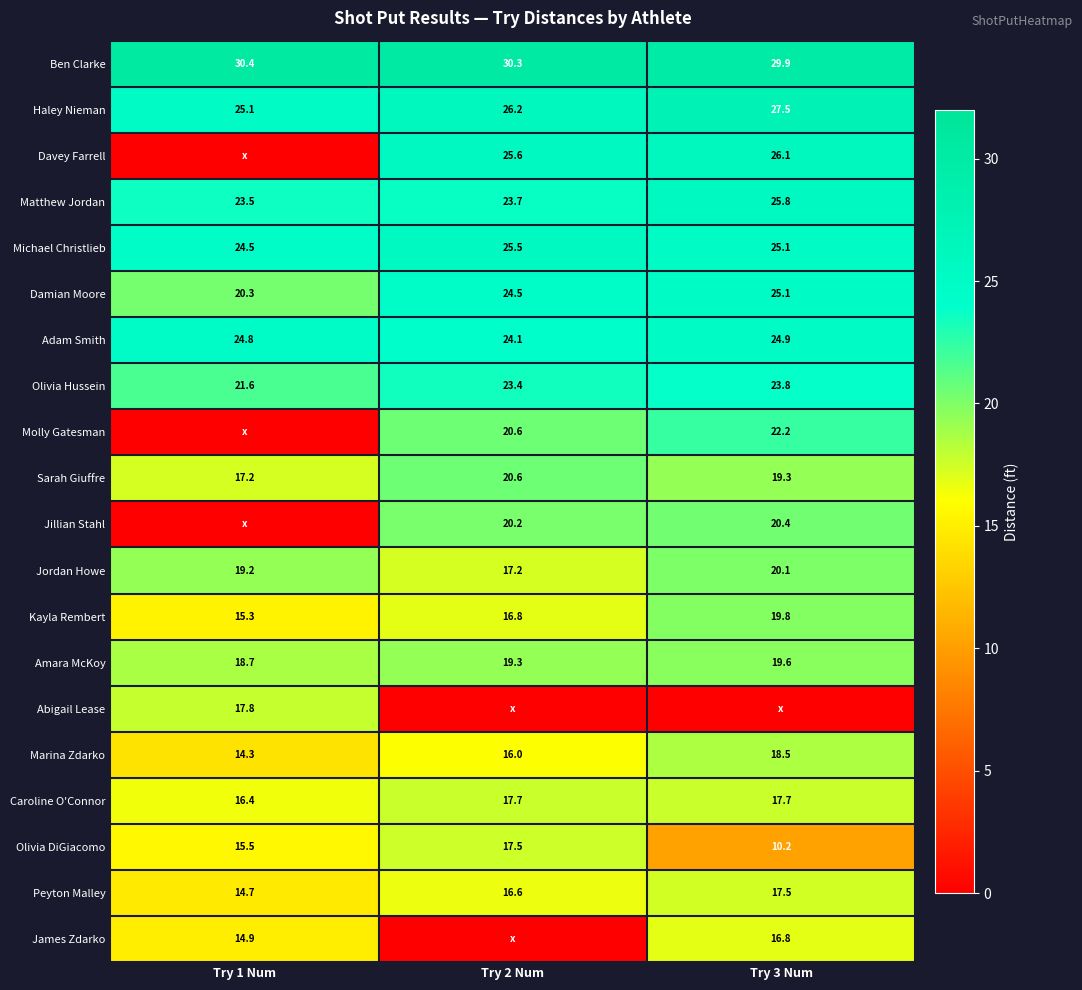

The Jordan Howe series shows 23.8 at Try 2 Num. True or false?

False